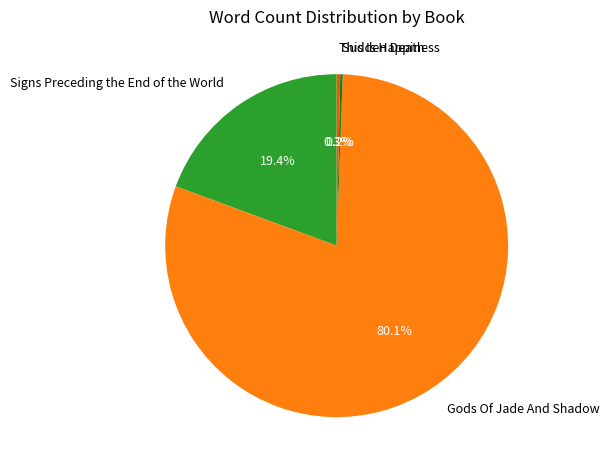

To the nearest percent, what portion does Signs Preceding the End of the World represent?

19%